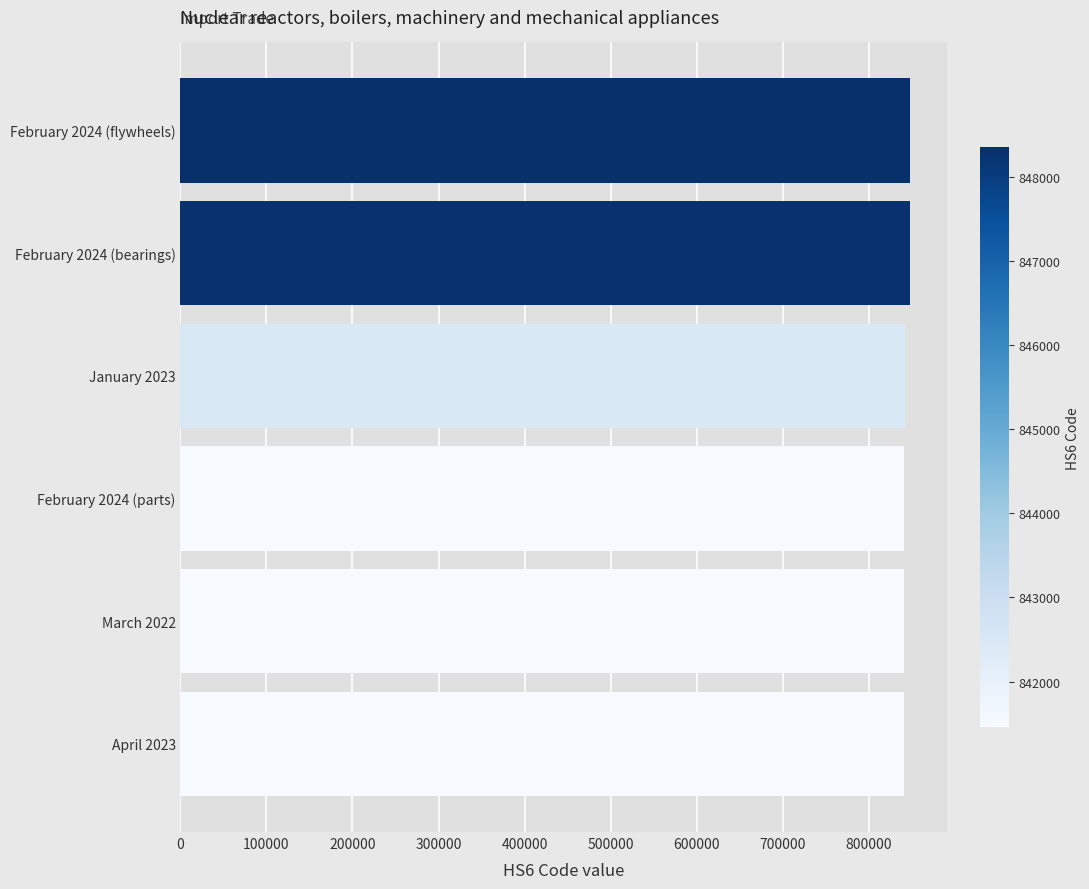

What is the difference between the second highest and minimum values?

6861